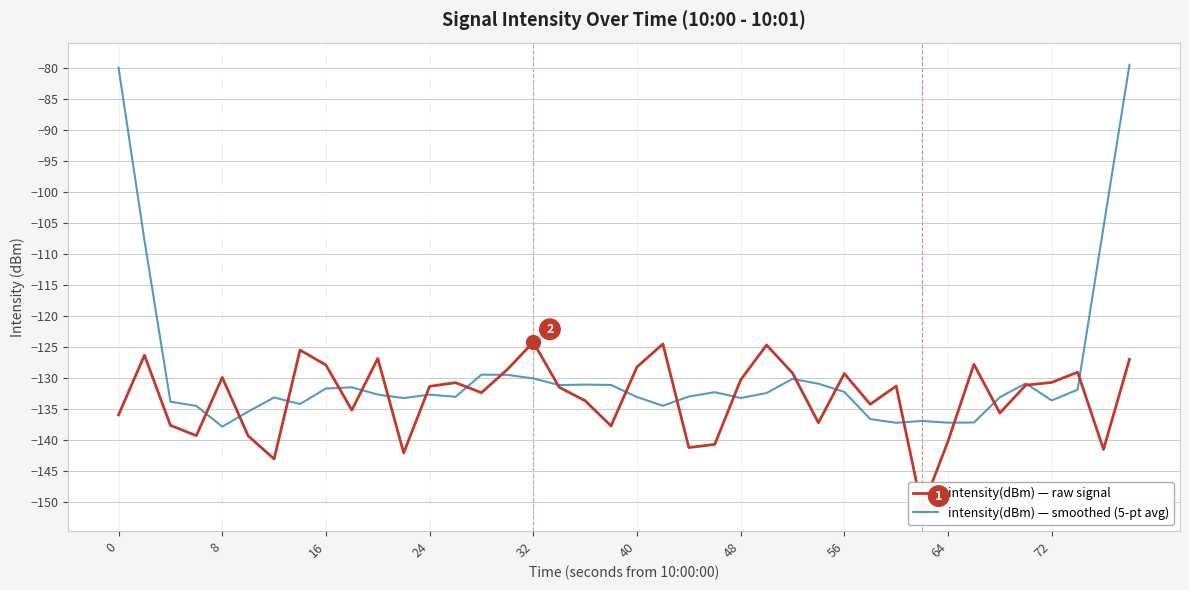

Is it true that intensity(dBm) — smoothed (5-pt avg) equals -36.1 at 18?

False